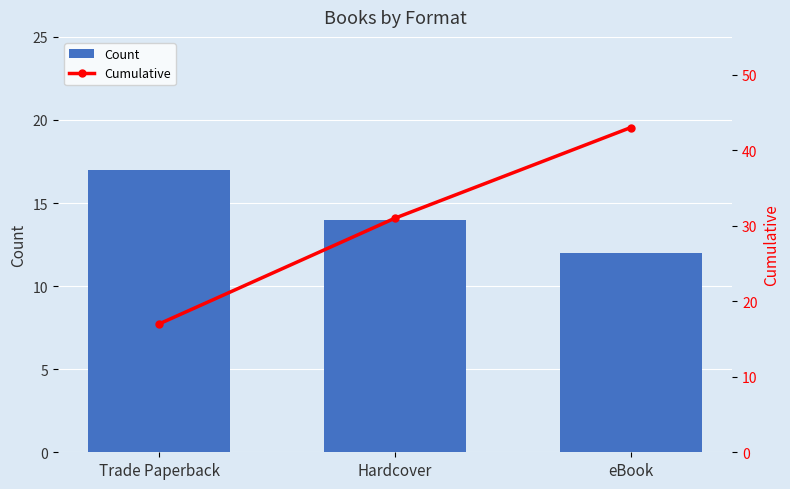

Which series has the largest range (max minus min)?

Cumulative